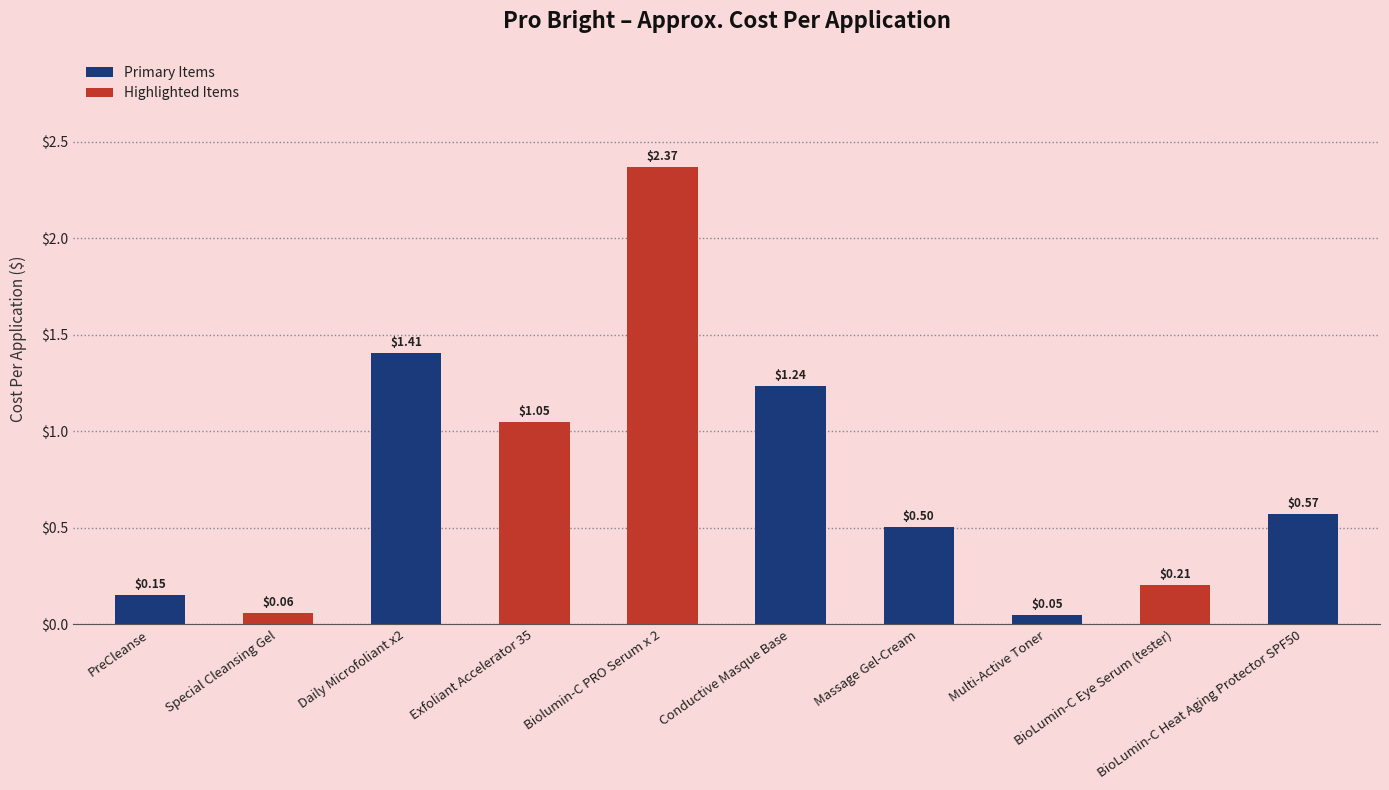

What is the change in value from PreCleanse to BioLumin-C Heat Aging Protector SPF50?

+0.4